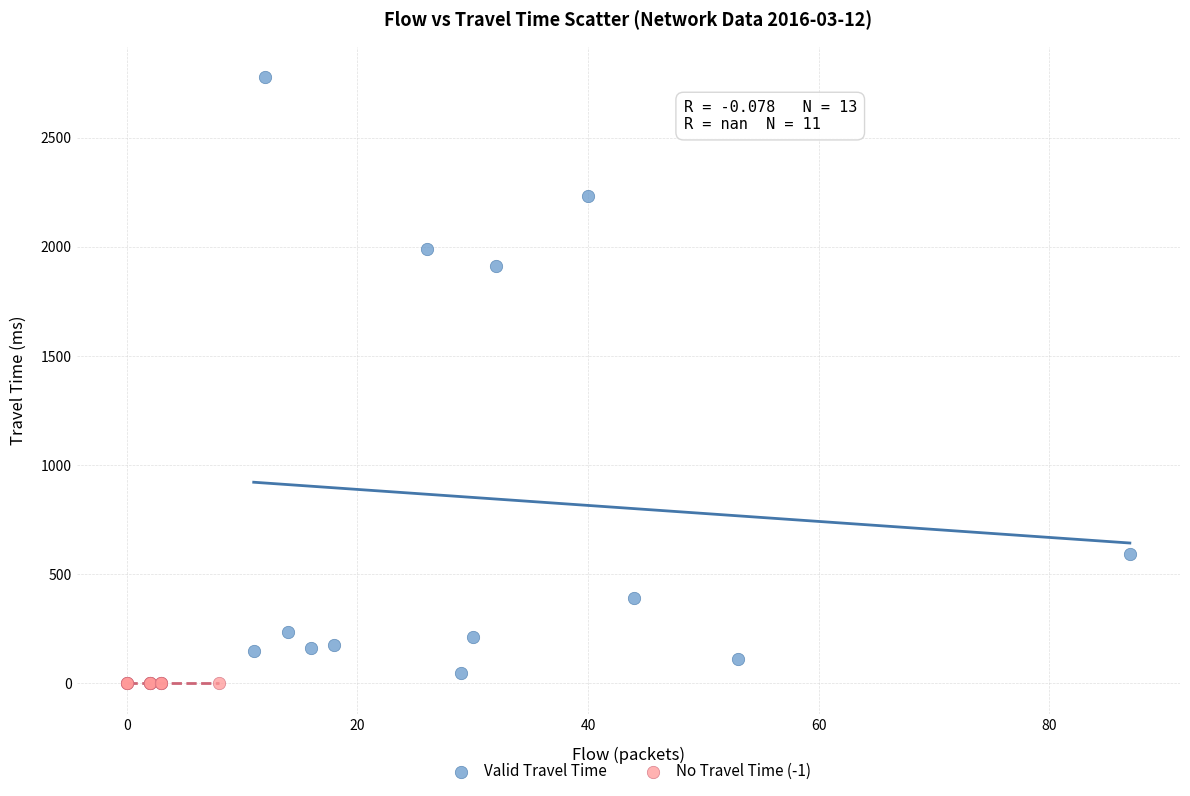

Which series contains the highest Y value?

Valid Travel Time